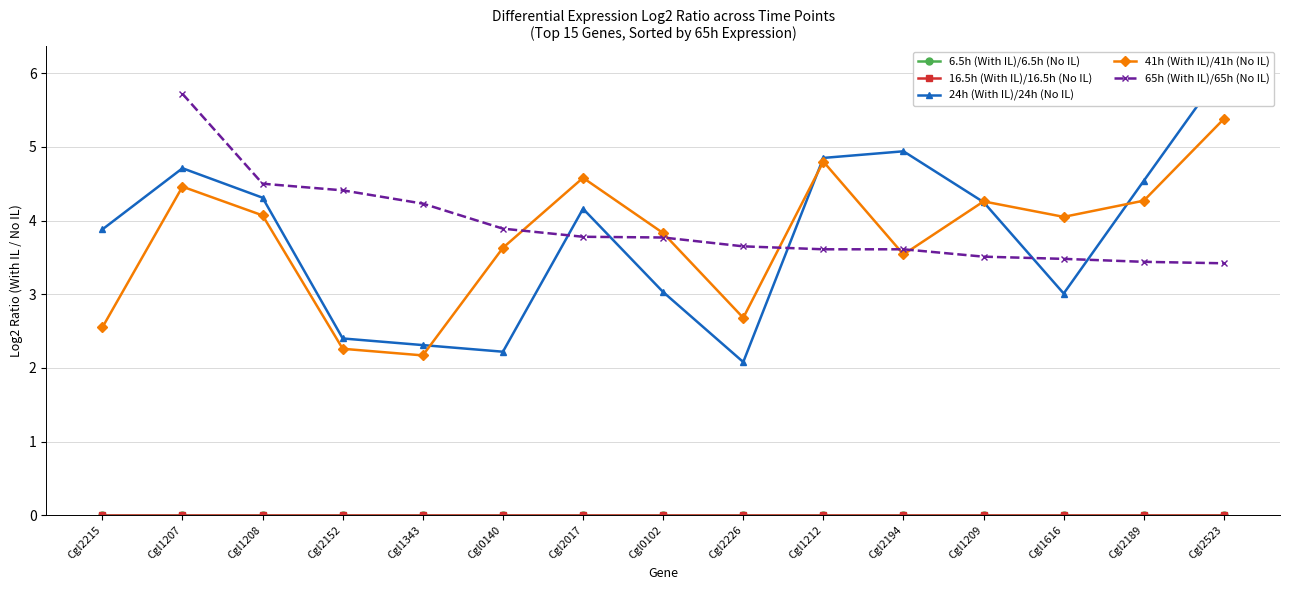

The value of 65h (With IL)/65h (No IL) at Cgl1209 is 3.5. True or false?

True